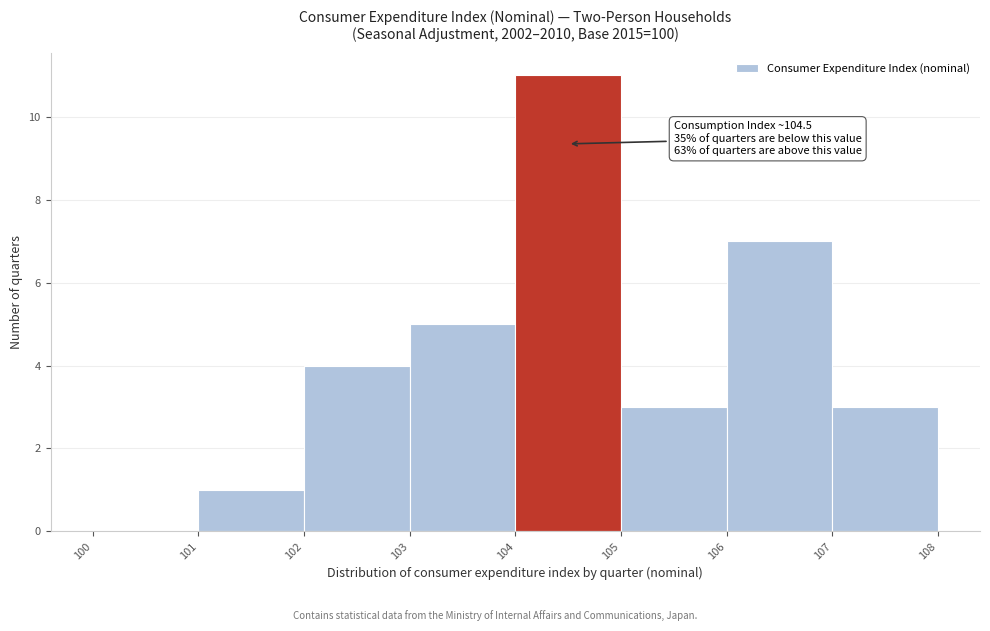

Which range on the x-axis has the tallest bar?

104 to 105